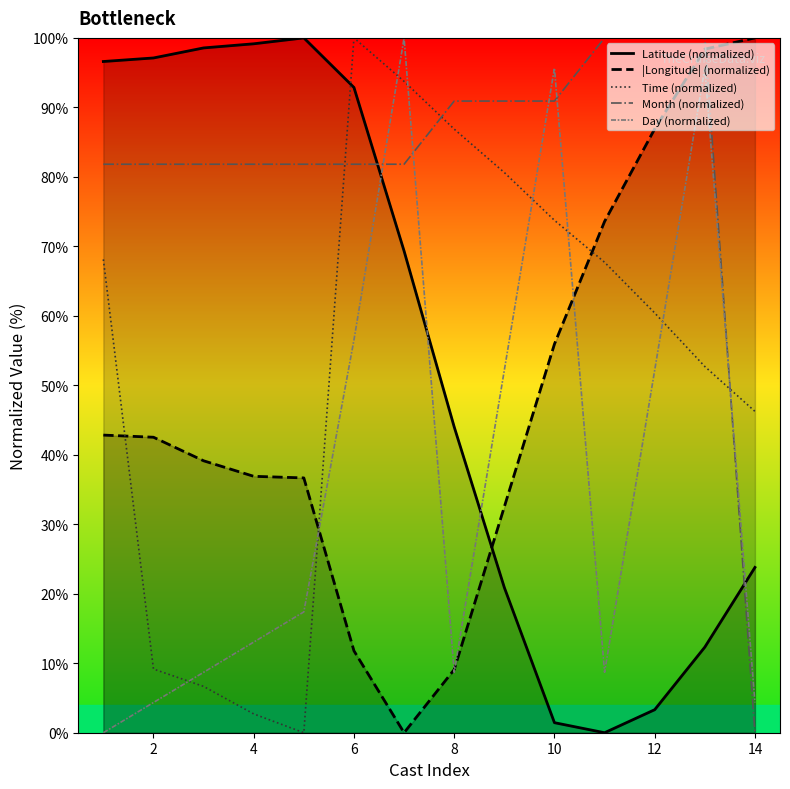

The Time (normalized) series shows 73.7 at 10. True or false?

True